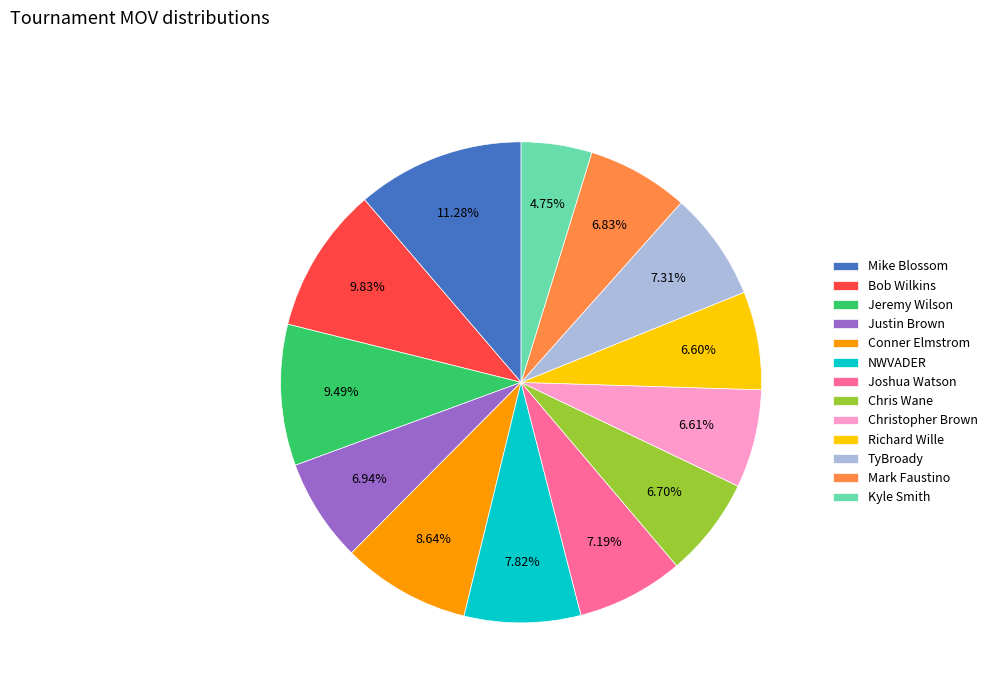

Does any single category account for the majority?

No